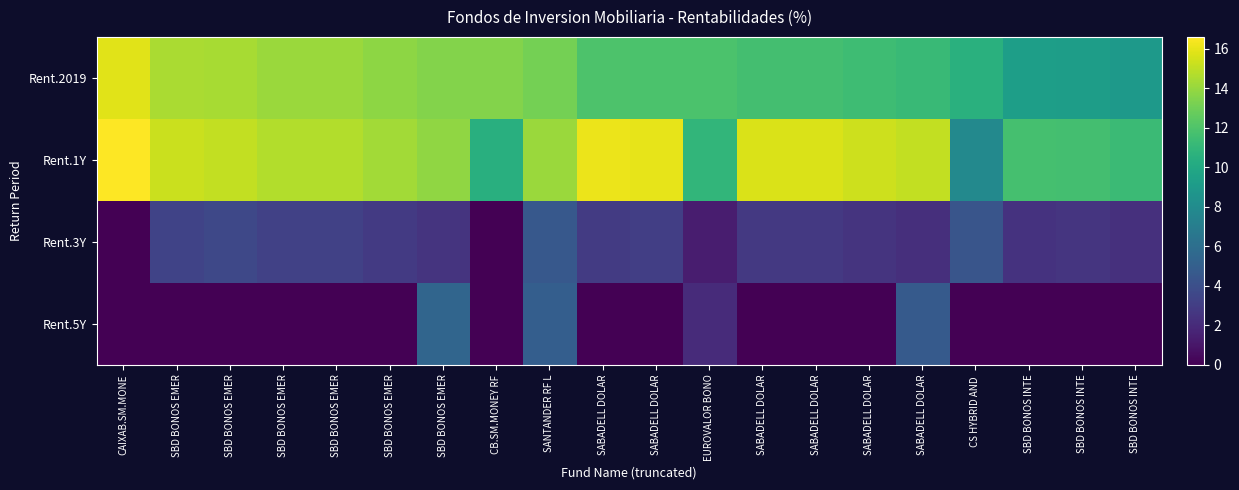

What is the difference between the highest and lowest values at SBD BONOS INTE?

11.7